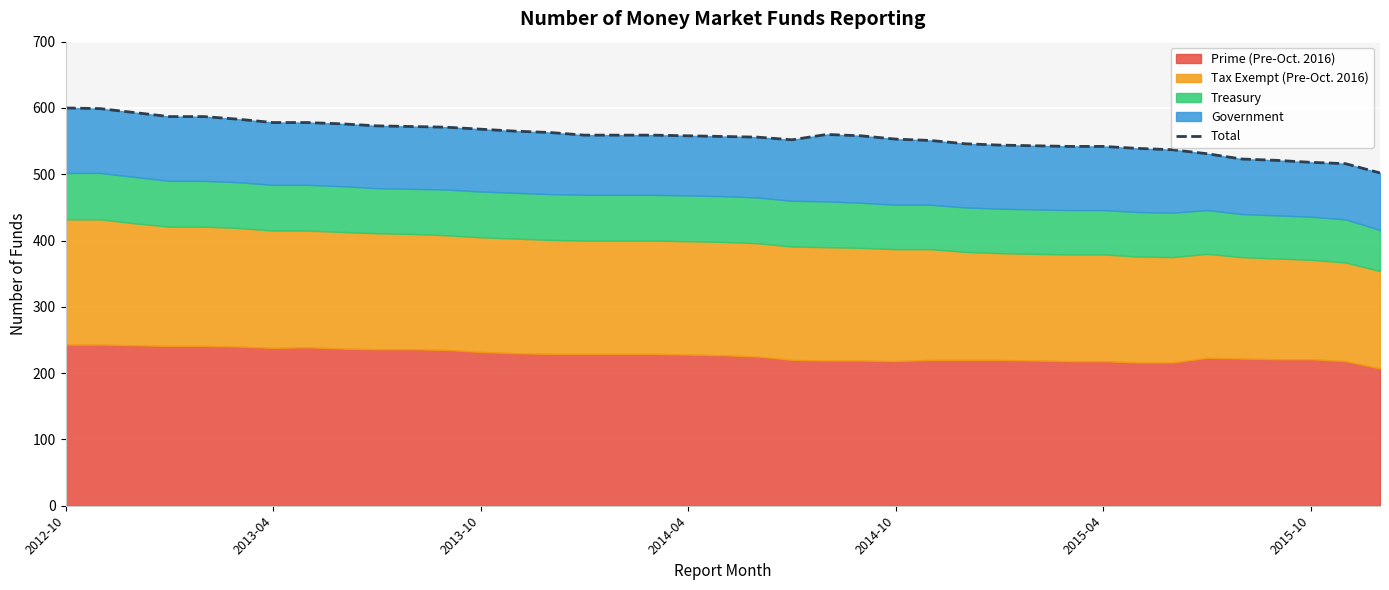

Where is the first local maximum?

22